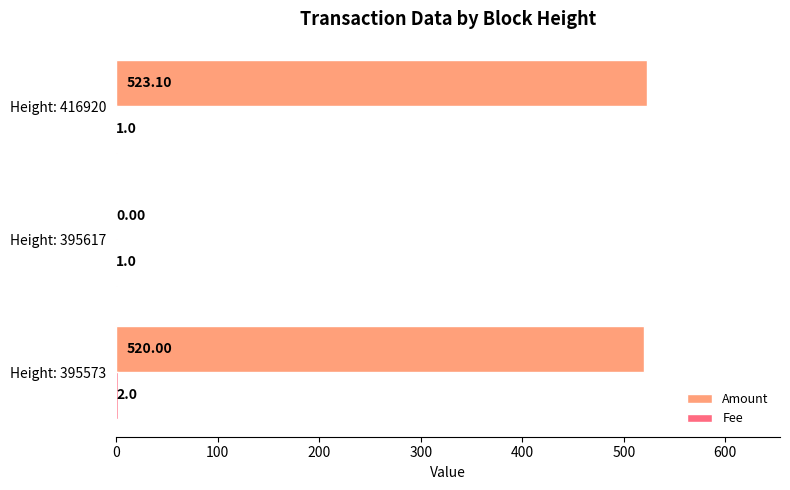

Between Height: 395573 and Height: 395617, which series saw the biggest shift?

Amount